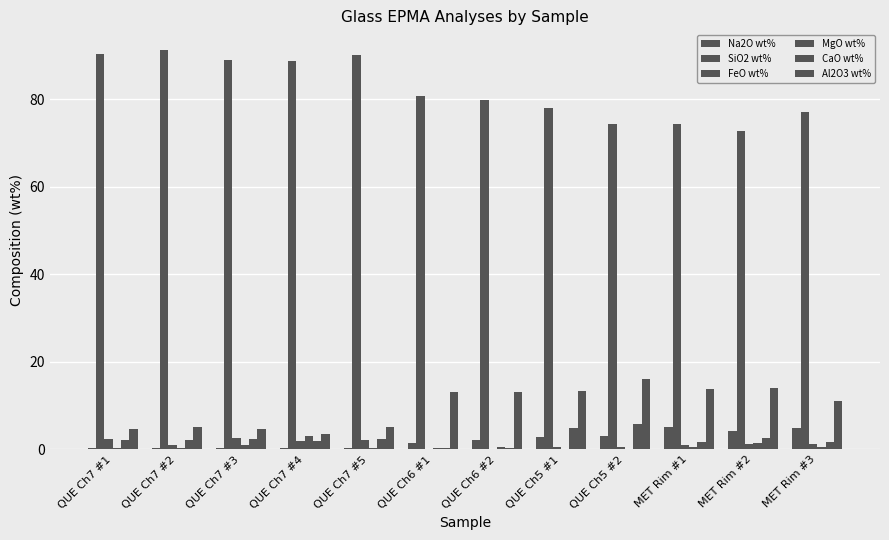

Are the bars horizontal?

No